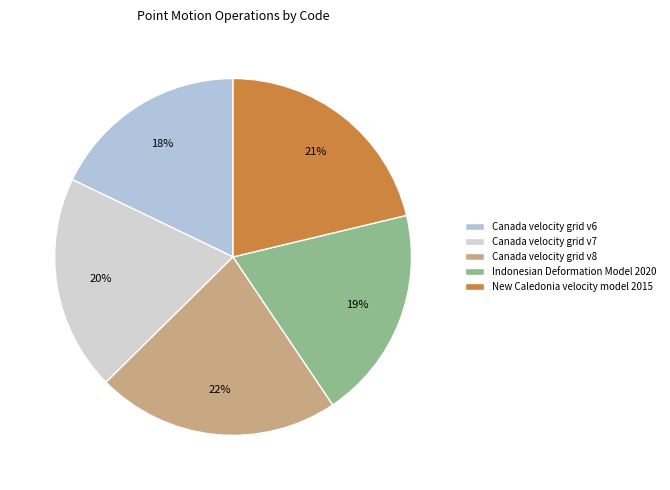

How many slices are in this pie chart?

5